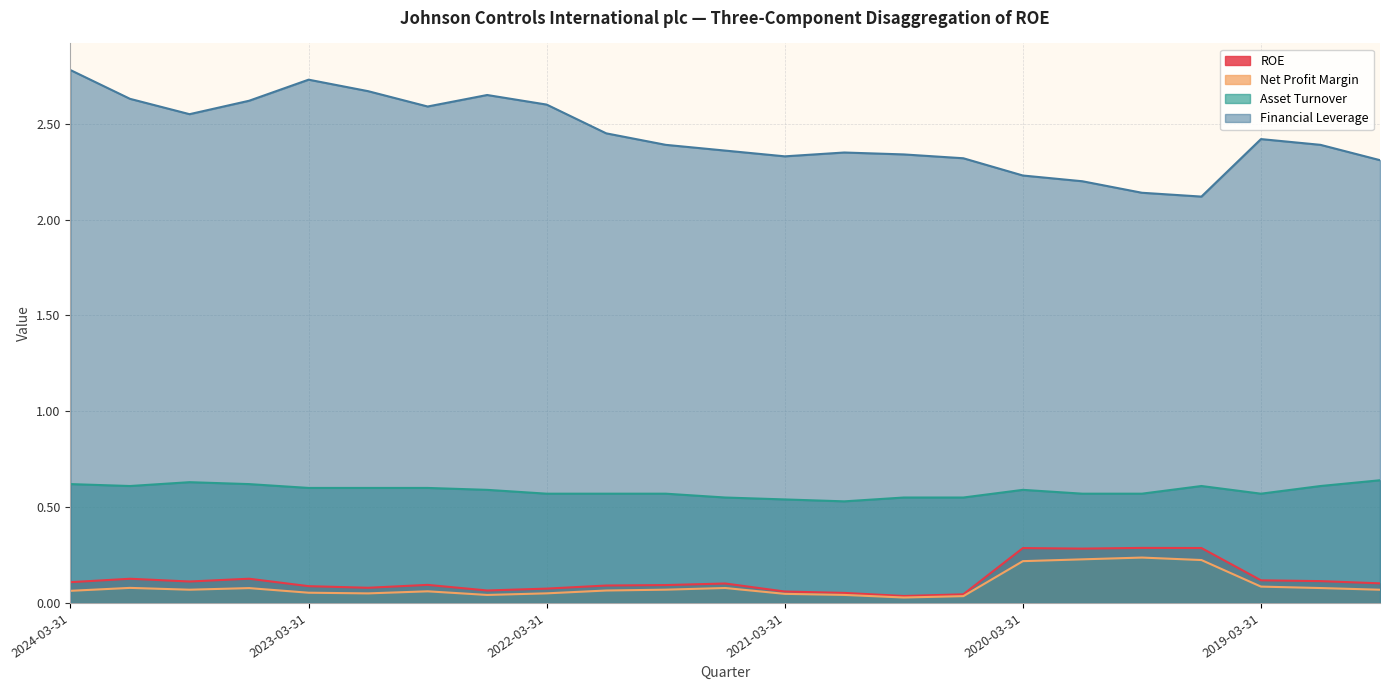

Which category has the lowest value in the Financial Leverage series?

2019-06-30